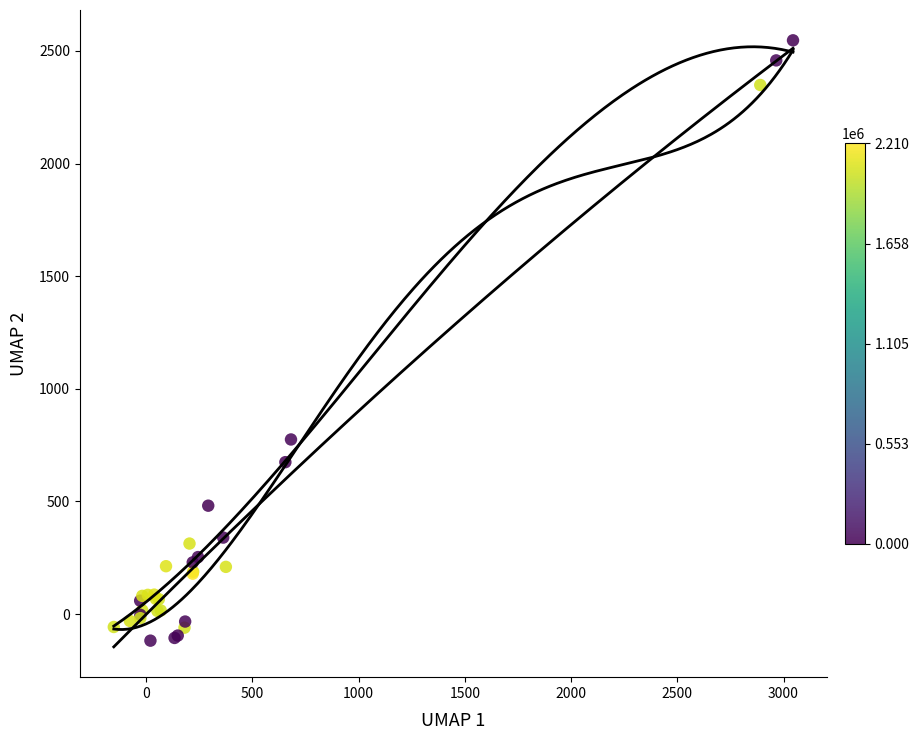

What Y value in the scatter plot is closest to 1214?

774.9